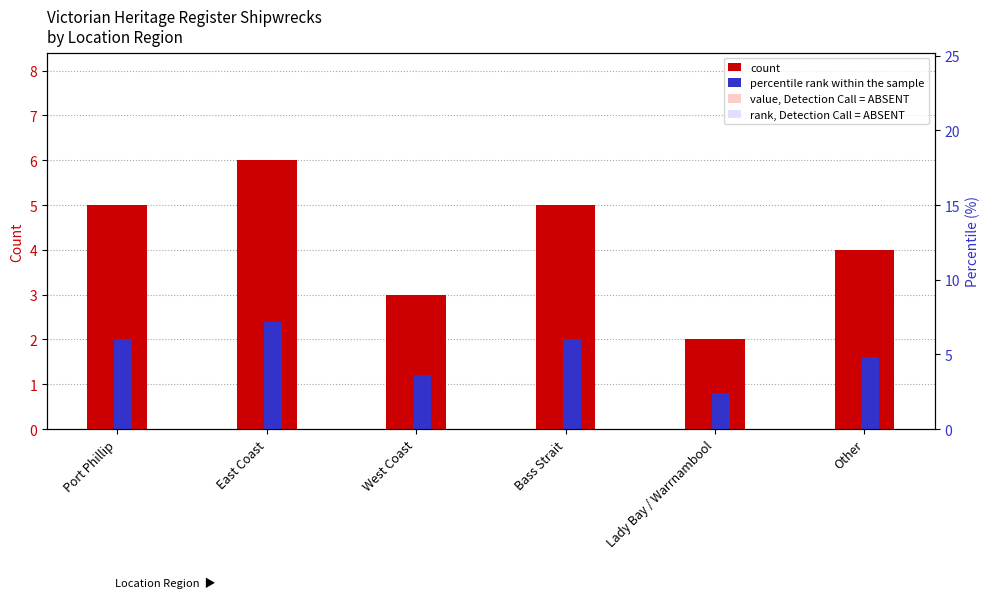

Reading left to right, what are all the values shown in this chart?

count: 5.0	6.0	3.0	5.0	2.0	4.0
percentile rank within the sample: 2.0	2.4	1.2	2.0	0.8	1.6
value, Detection Call = ABSENT: 3.5	4.2	2.1	3.5	1.4	2.8
rank, Detection Call = ABSENT: 2.5	3.0	1.5	2.5	1.0	2.0